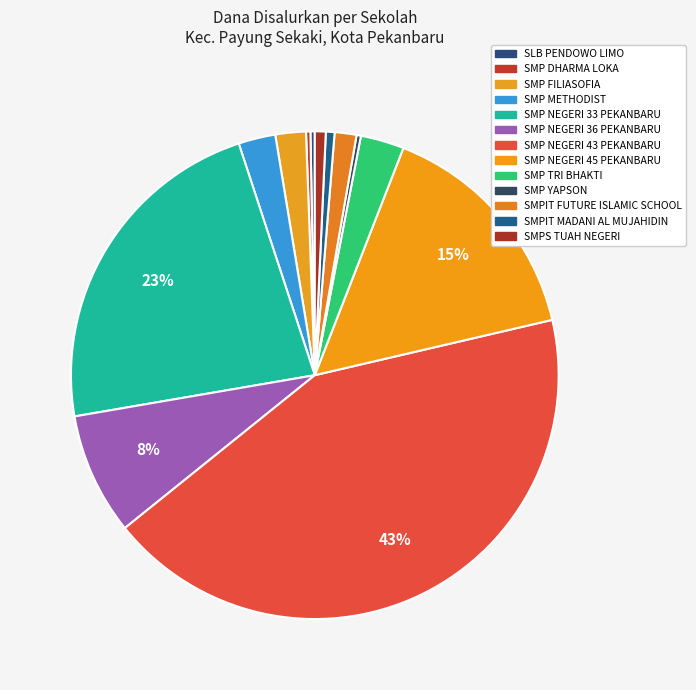

True or false: SMP DHARMA LOKA accounts for 1% of the total.

False